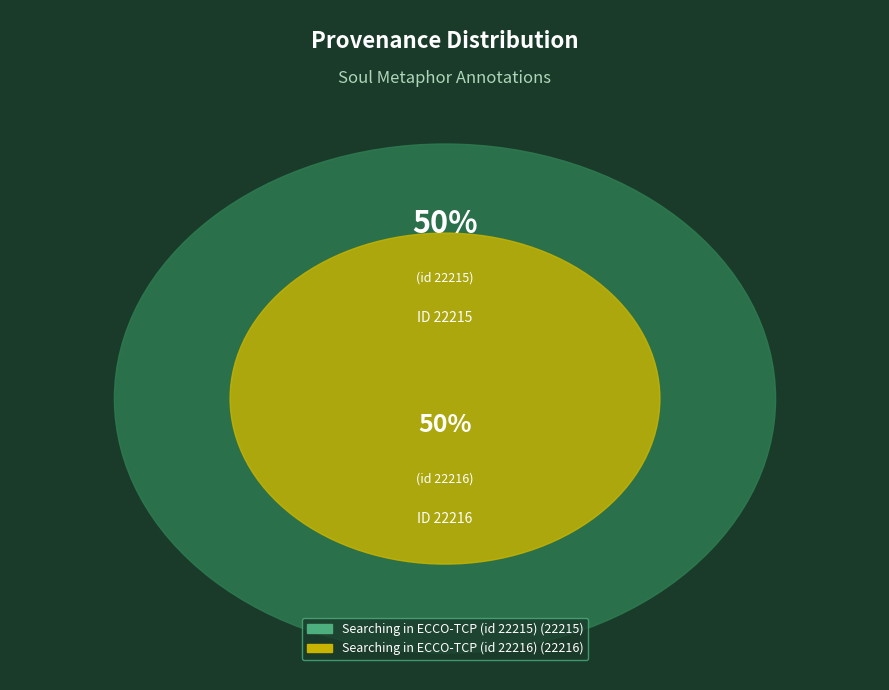

Is it true that Searching in ECCO-TCP (id 22216) is 64% of the pie?

False